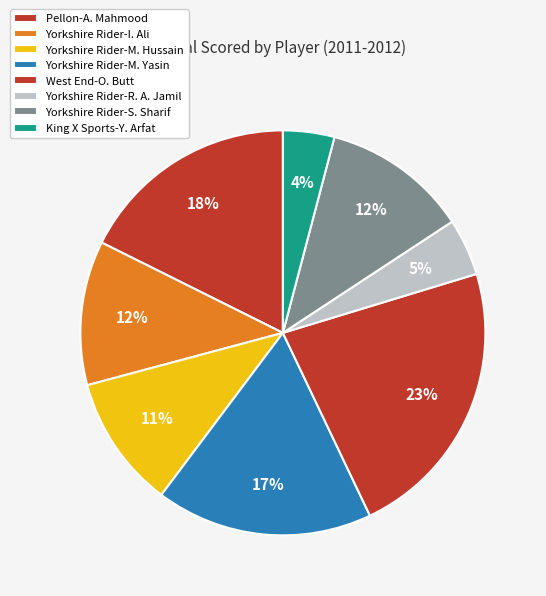

To the nearest percent, what is the difference between the Yorkshire Rider-S. Sharif and Yorkshire Rider-R. A. Jamil slice percentages?

7%